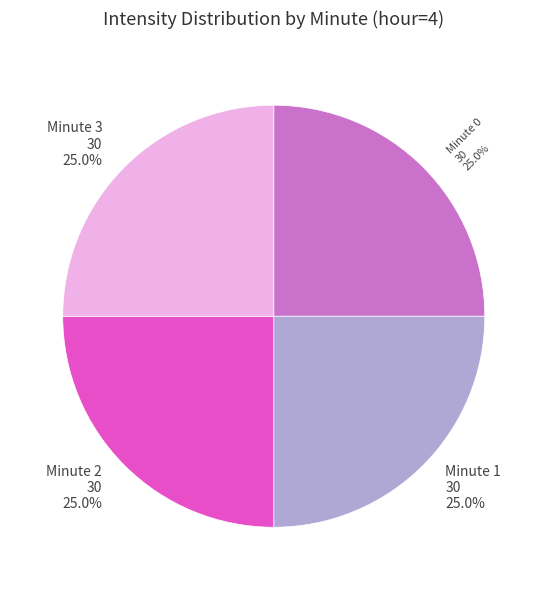

How many segments does this pie chart have?

4